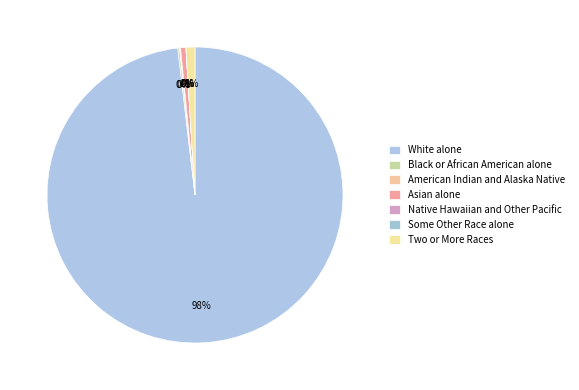

True or false: White alone accounts for 86% of the total.

False